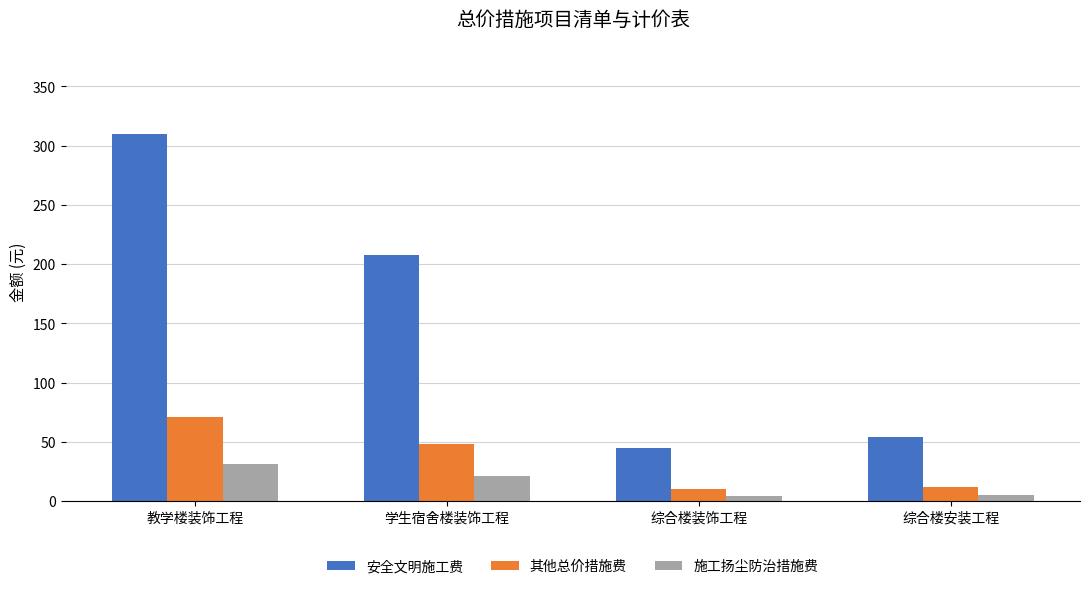

What is the total value across all series at 综合楼装饰工程?

59